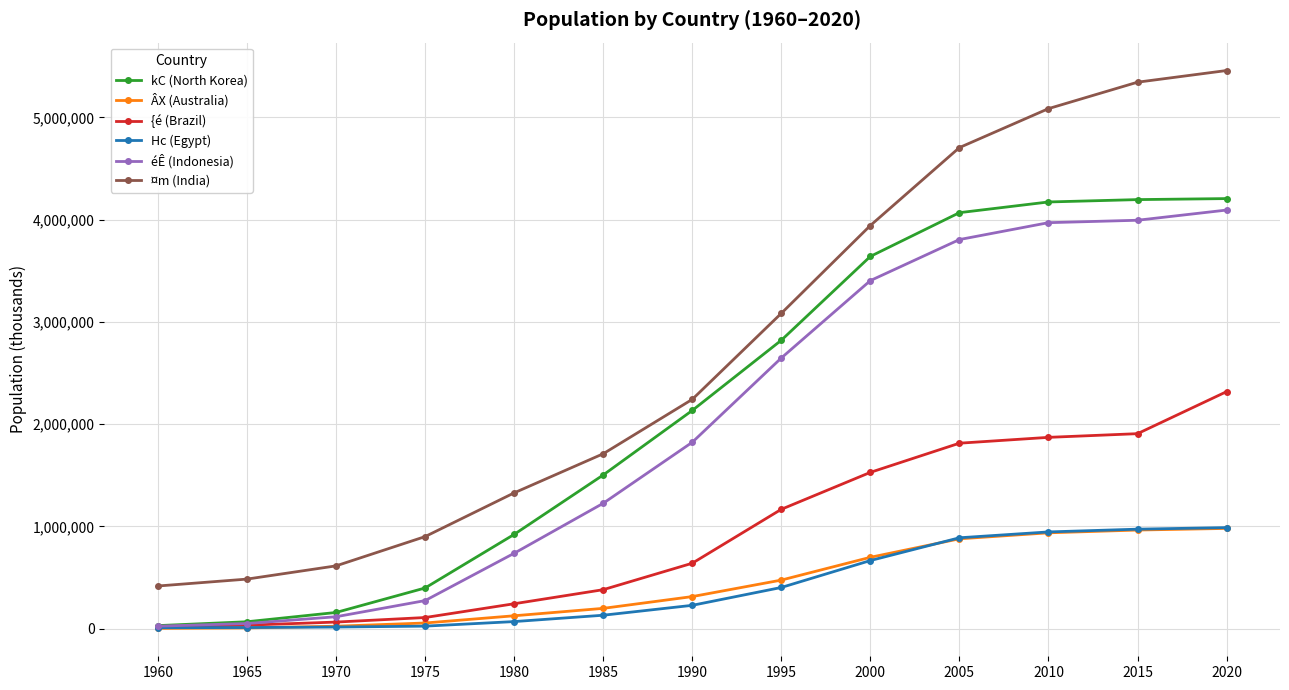

Which series has the widest spread of values?

¤m (India)